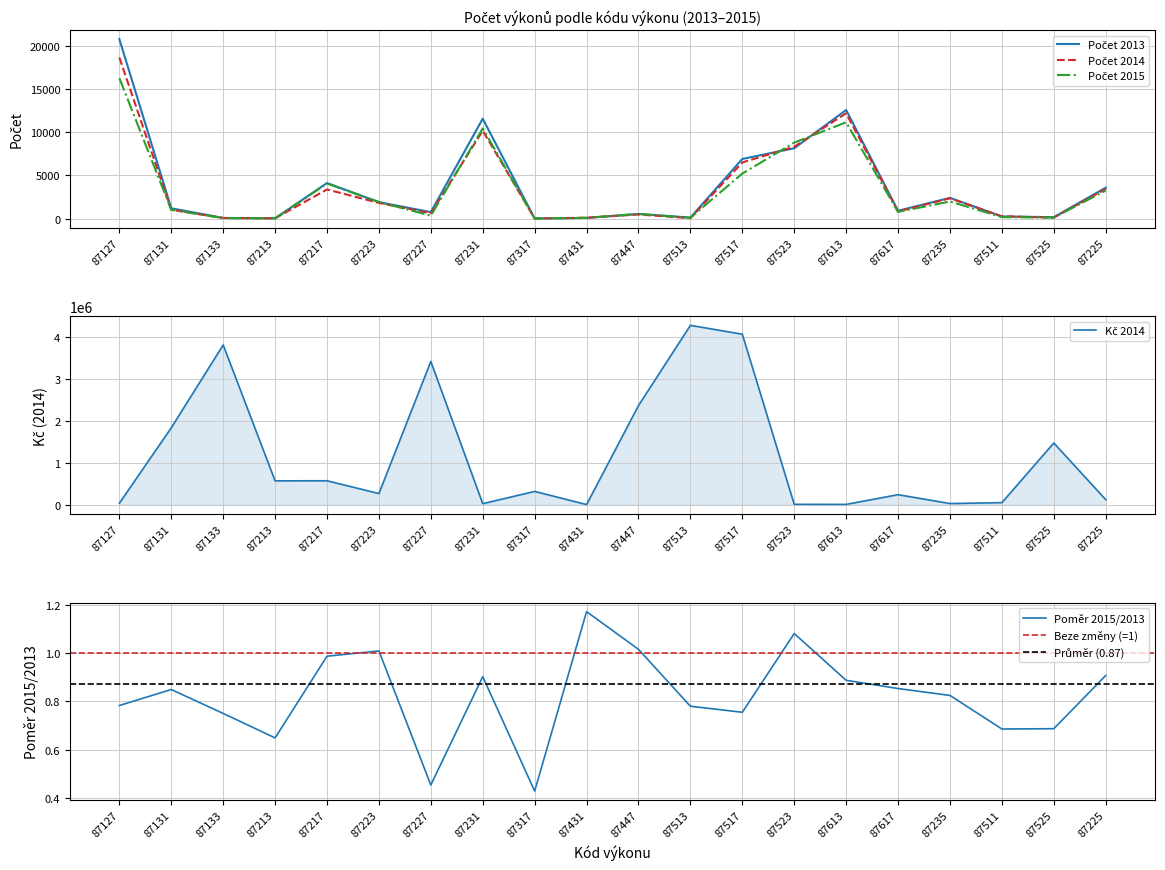

How many times do Počet 2014 and Počet 2013 cross each other?

6